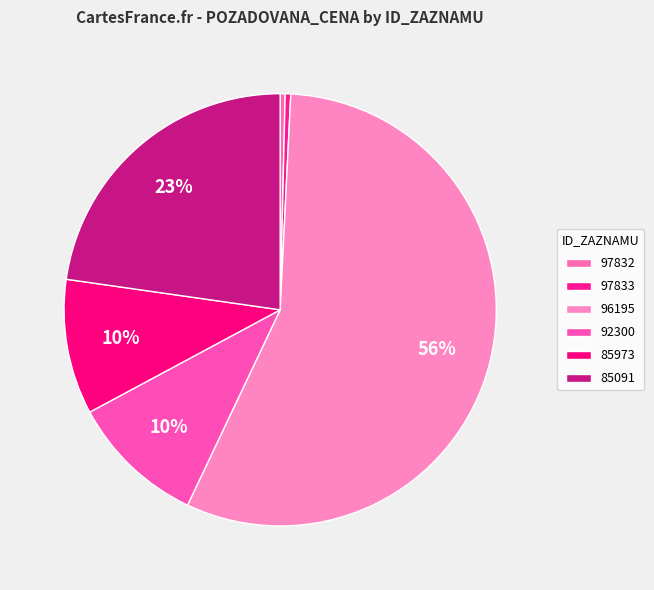

To the nearest percent, what percentage of the pie is 96195?

56%